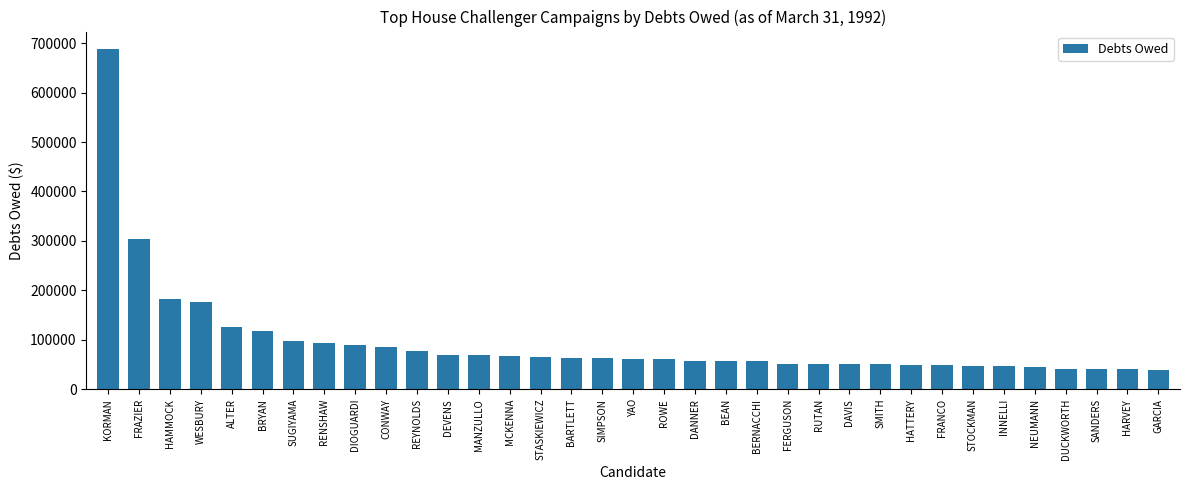

What is the sum of all values?

3323067